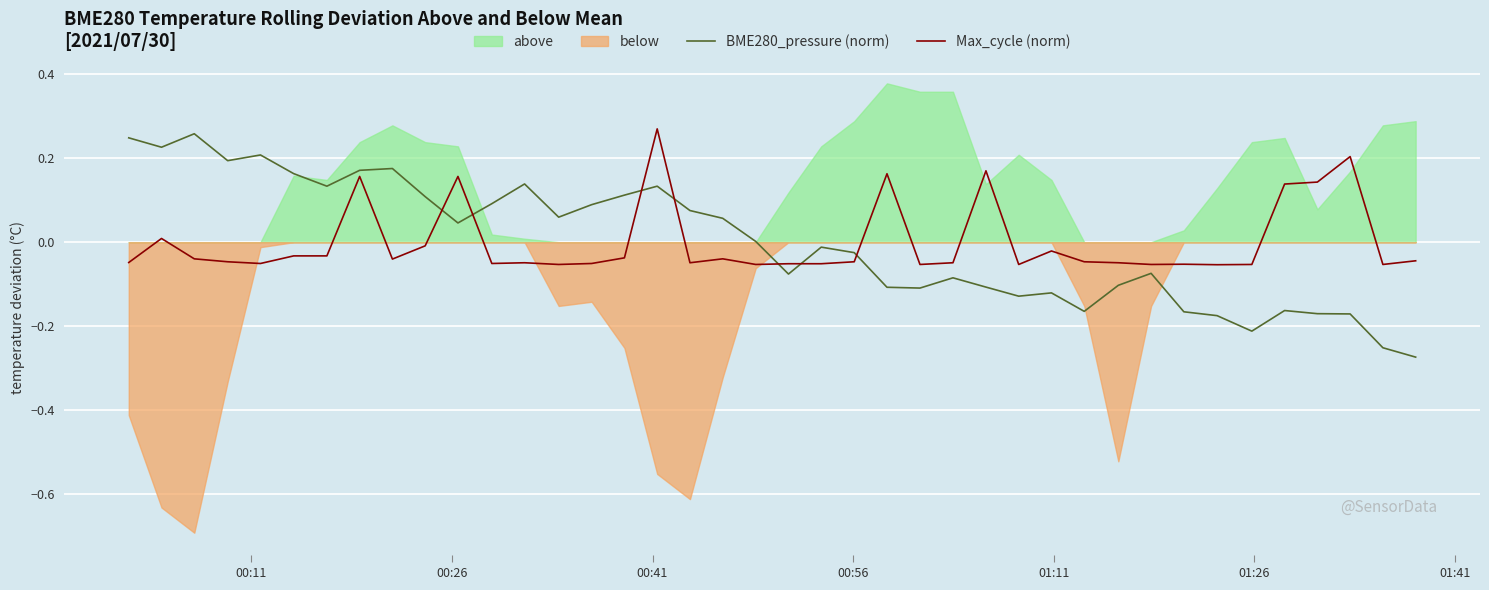

After their last crossing, which series has the higher values: Max_cycle (norm) or BME280_pressure (norm)?

Max_cycle (norm)